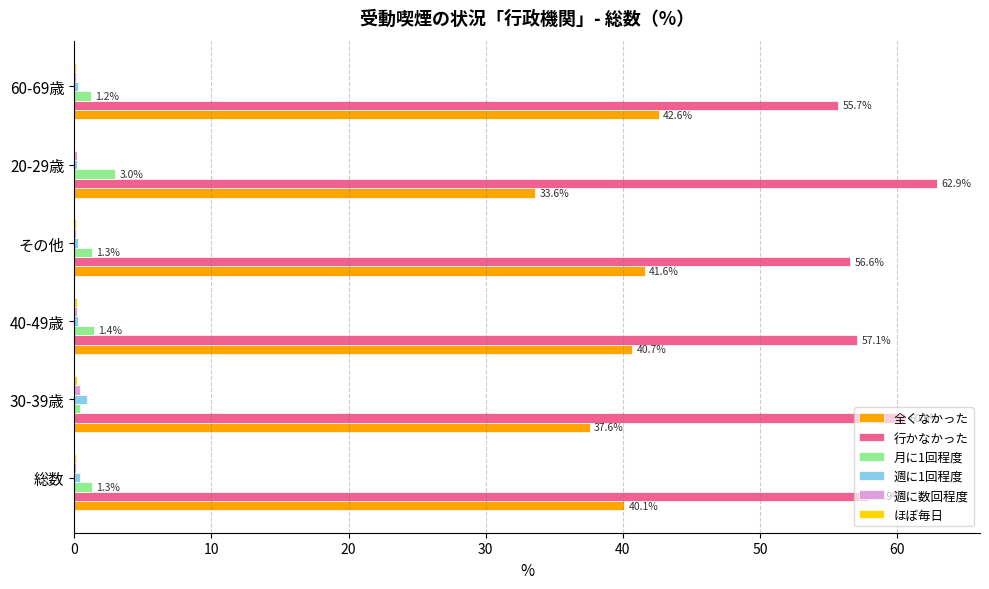

Count the number of categories in the chart.

6